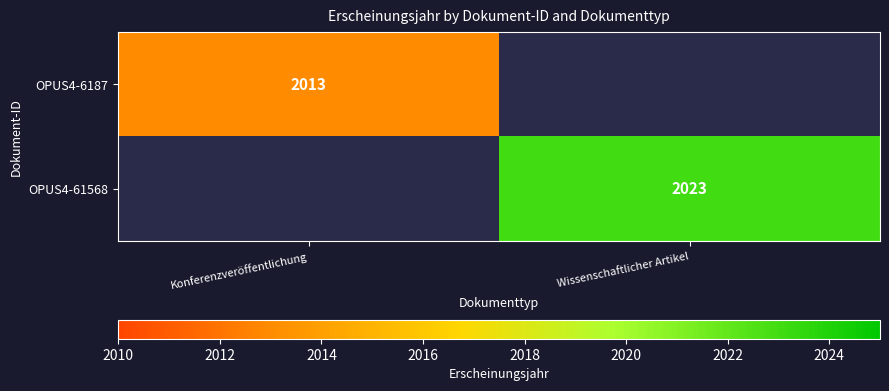

At how many categories does at least one series exceed 2018?

1